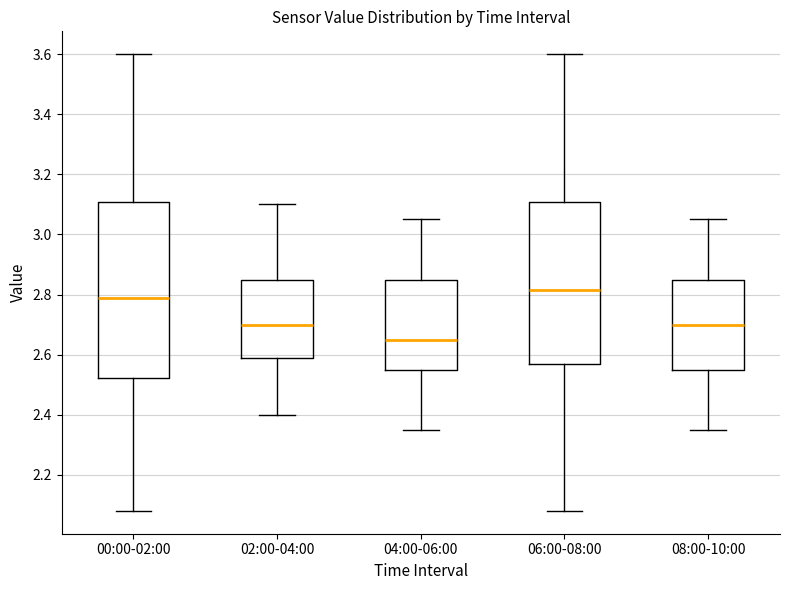

Where does the median line of the box for 06:00-08:00 sit on the y-axis? The values are not printed on the chart, so give them approximately, as read against the axis.

2.82